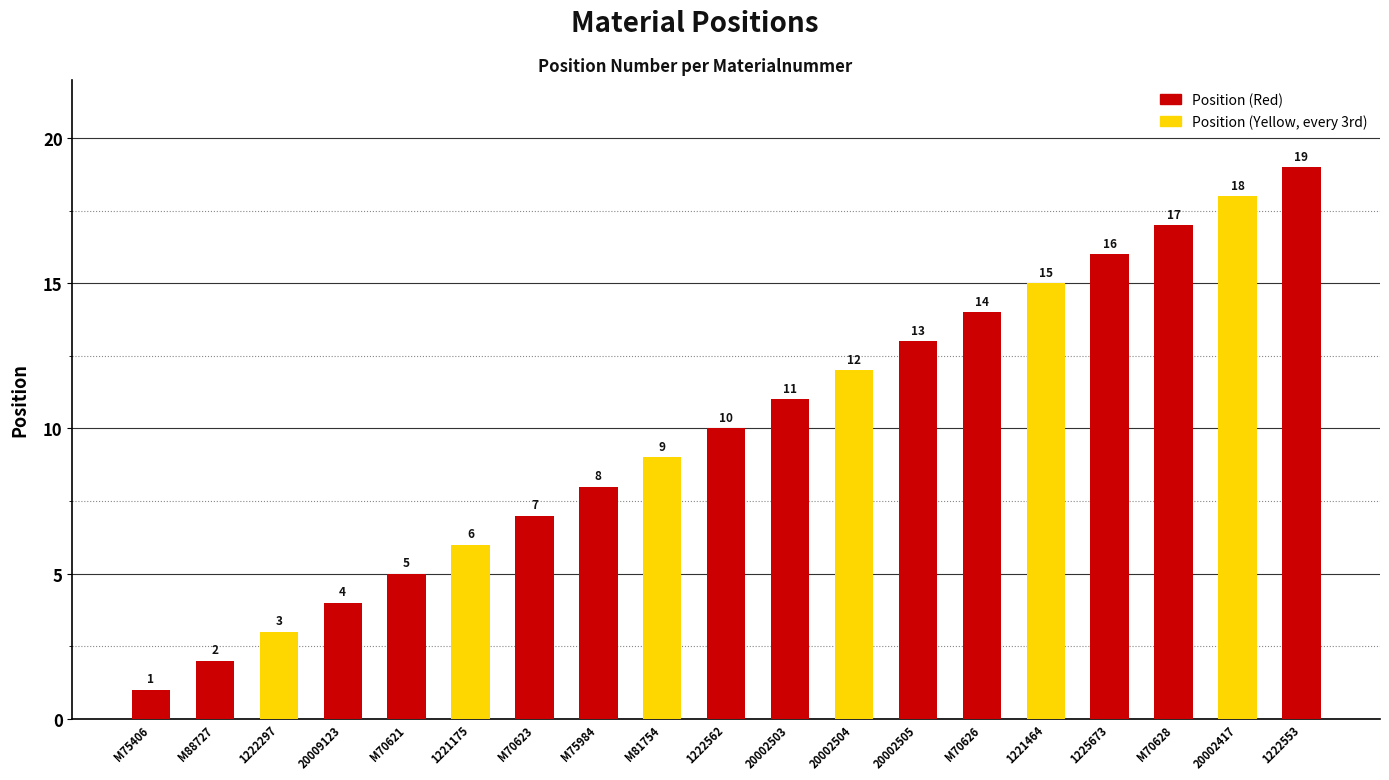

What value does the data have at 20009123?

4